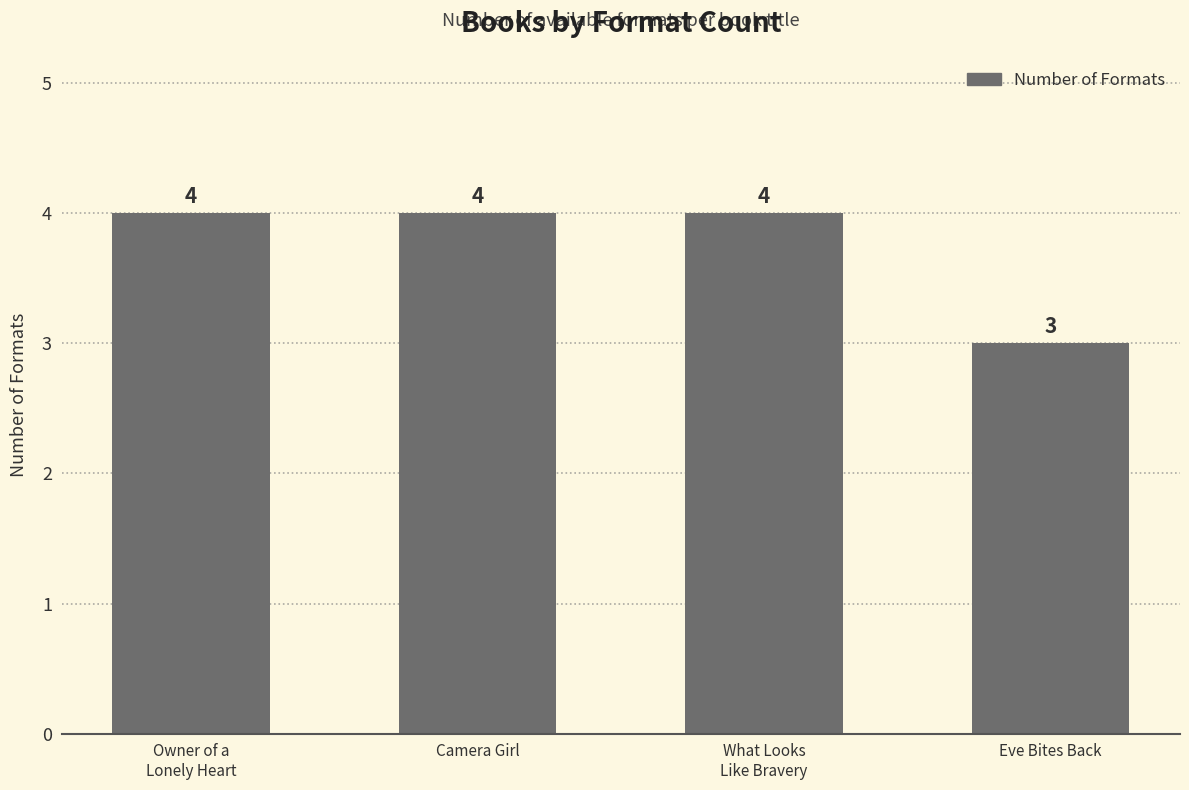

Count the values in the range 4 to 5.

3